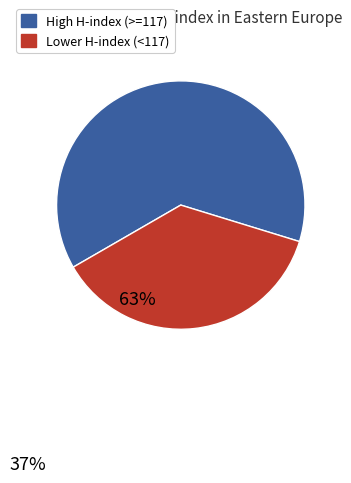

Does any single category account for the majority?

Yes